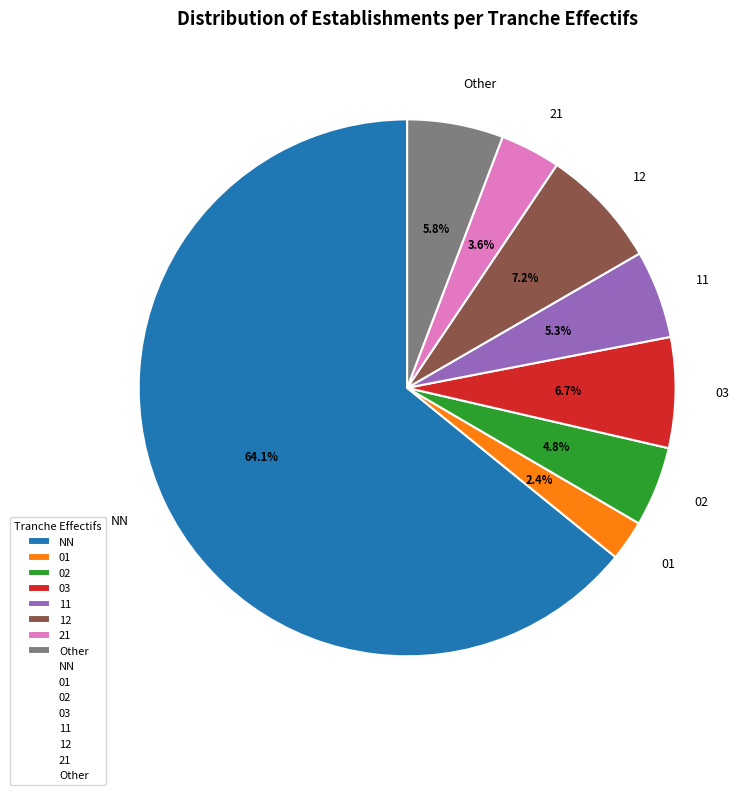

What percentage is the 03 slice, to the nearest percent?

7%